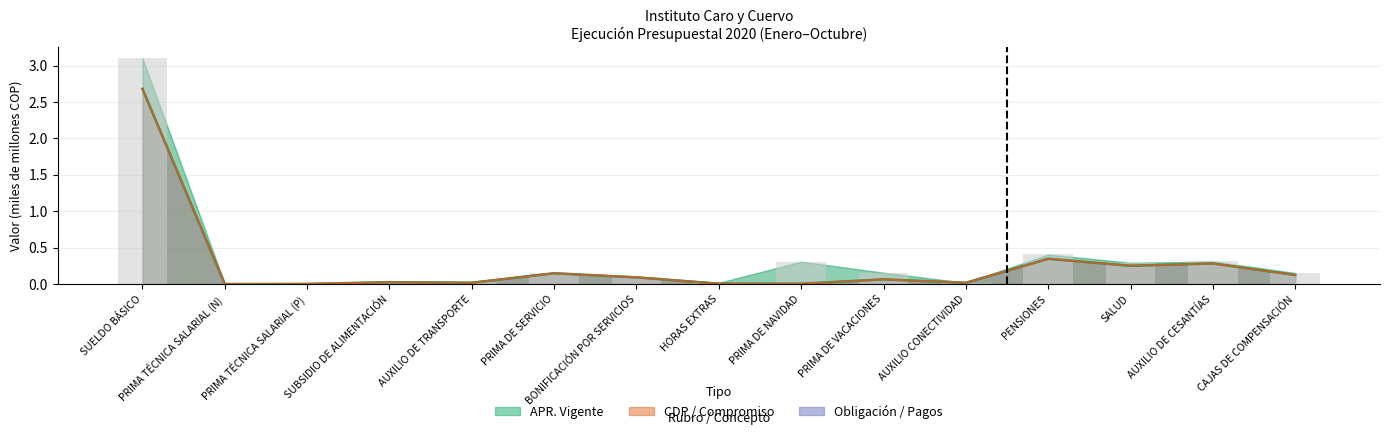

True or false: APR. VIGENTE (barra) has a value of 0.0 at SUBSIDIO DE ALIMENTACIÓN.

False